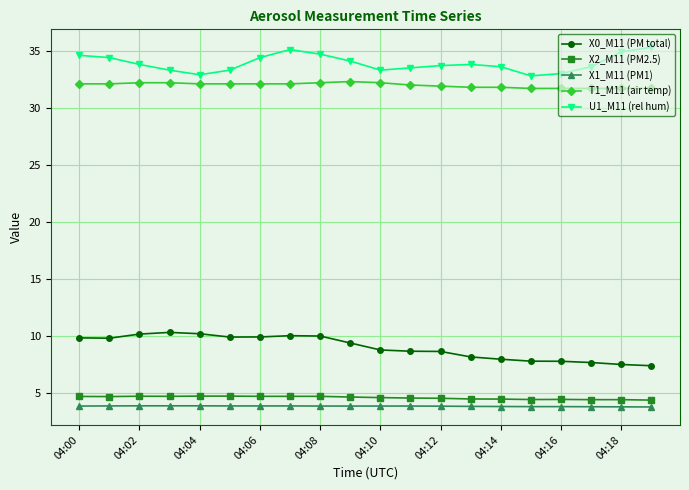

What is the minimum value shown in the chart?

3.8